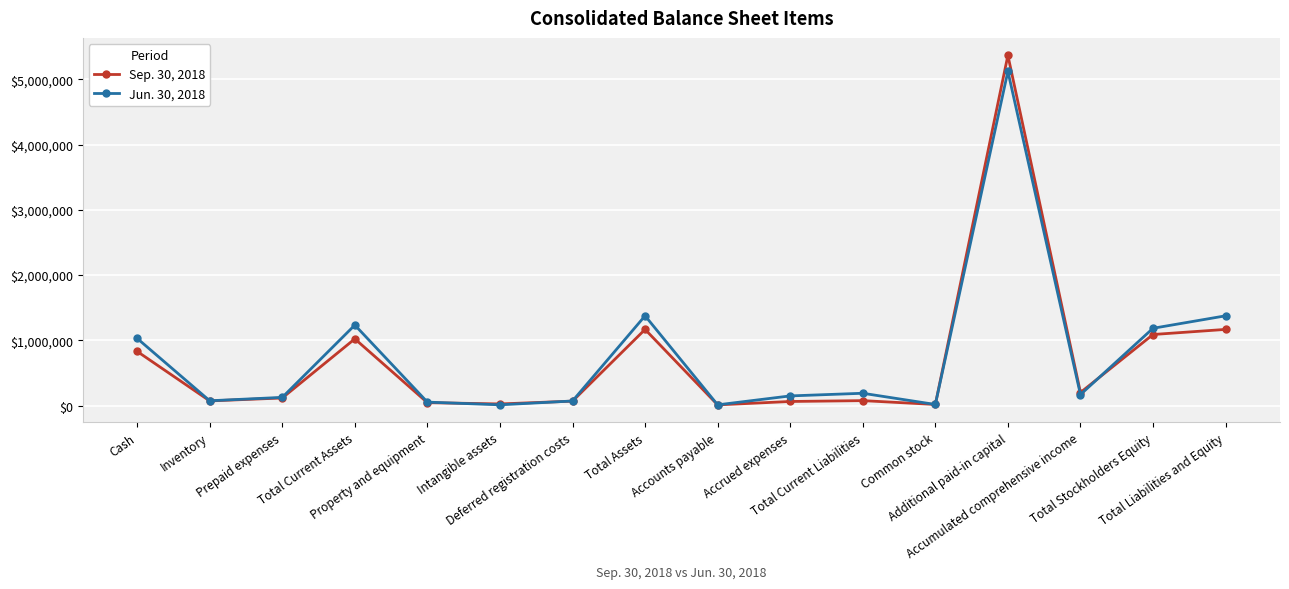

Where is the first local maximum for Jun. 30, 2018?

Total Current Assets